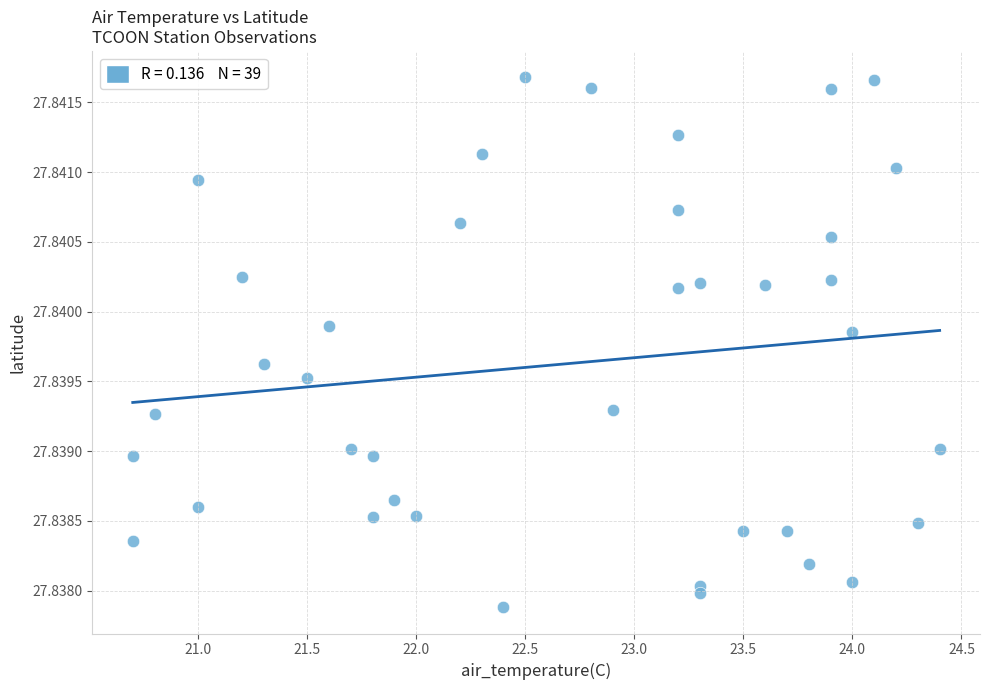

What is the range of X values (max minus min)?

3.7